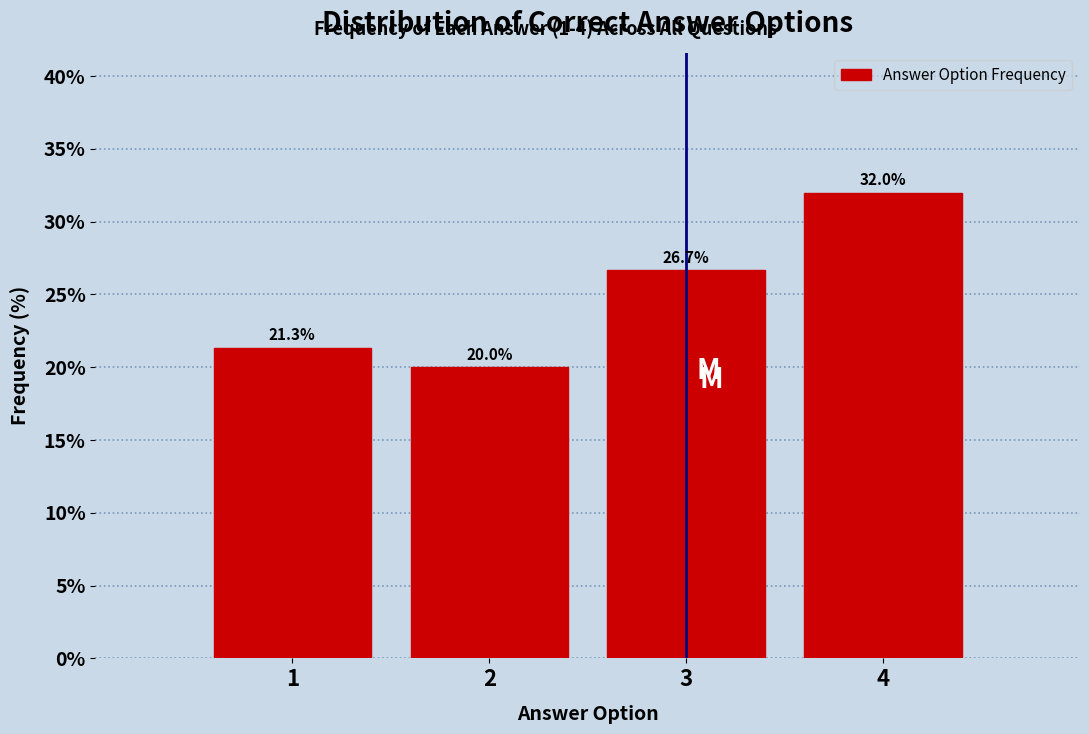

Reading right to left, list all the values displayed in this chart.

4=32.0	3=26.7	2=20.0	1=21.3